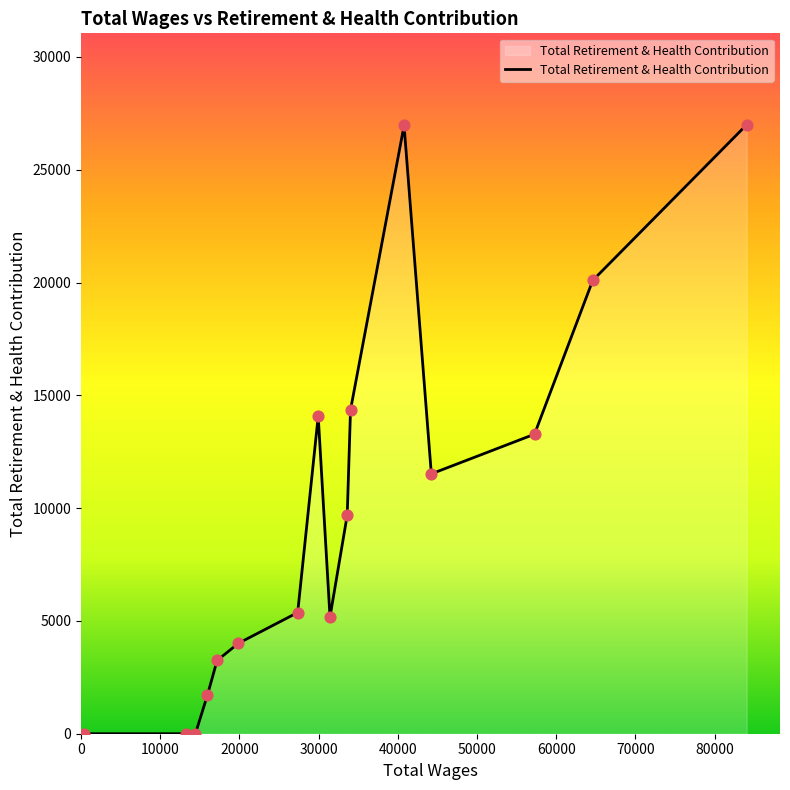

What is the maximum value shown in the chart?

26998